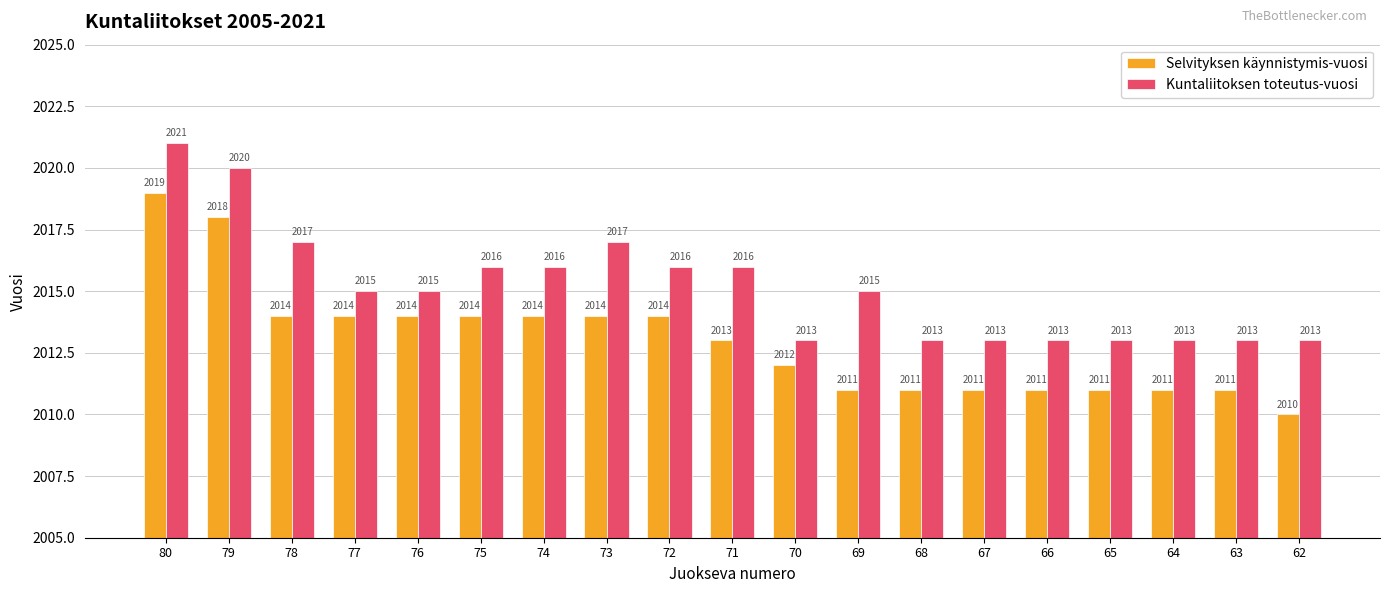

What are all the series names shown in the legend?

Selvityksen käynnistymis-vuosi, Kuntaliitoksen toteutus-vuosi